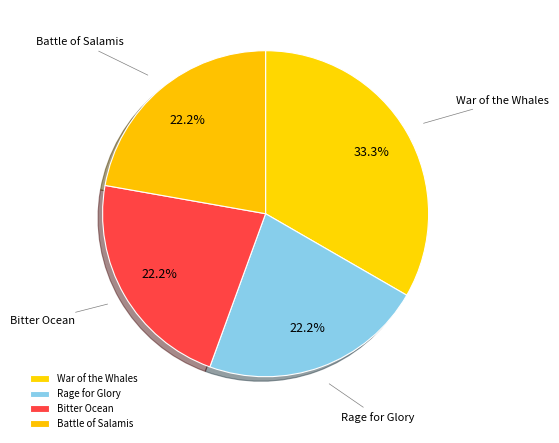

Which slice is the largest?

War of the Whales